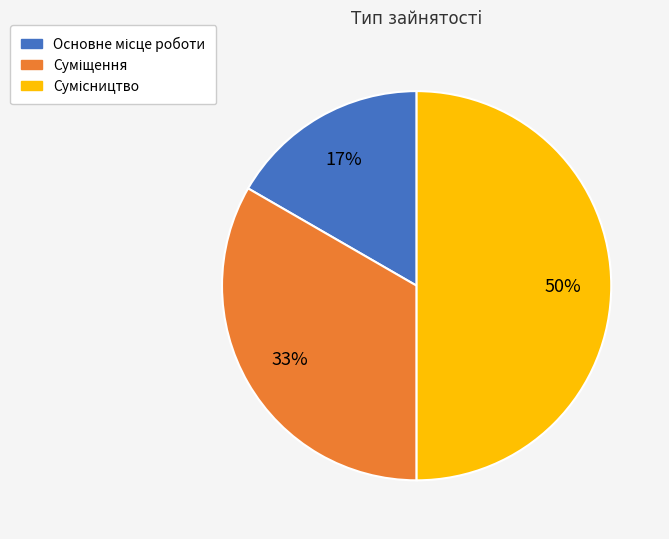

To the nearest percent, what is the difference between the largest and smallest slice percentages?

33%